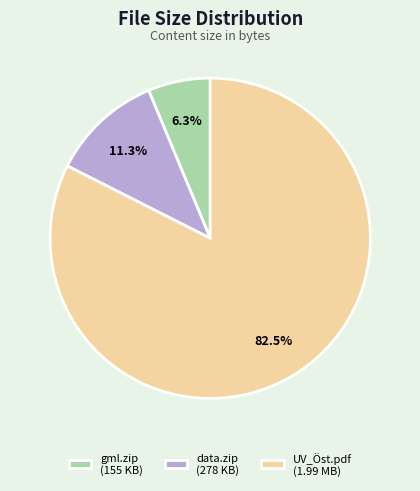

Rank the categories by value from lowest to highest.

gml.zip (155 KB), data.zip (278 KB), UV_Öst.pdf (1.99 MB)